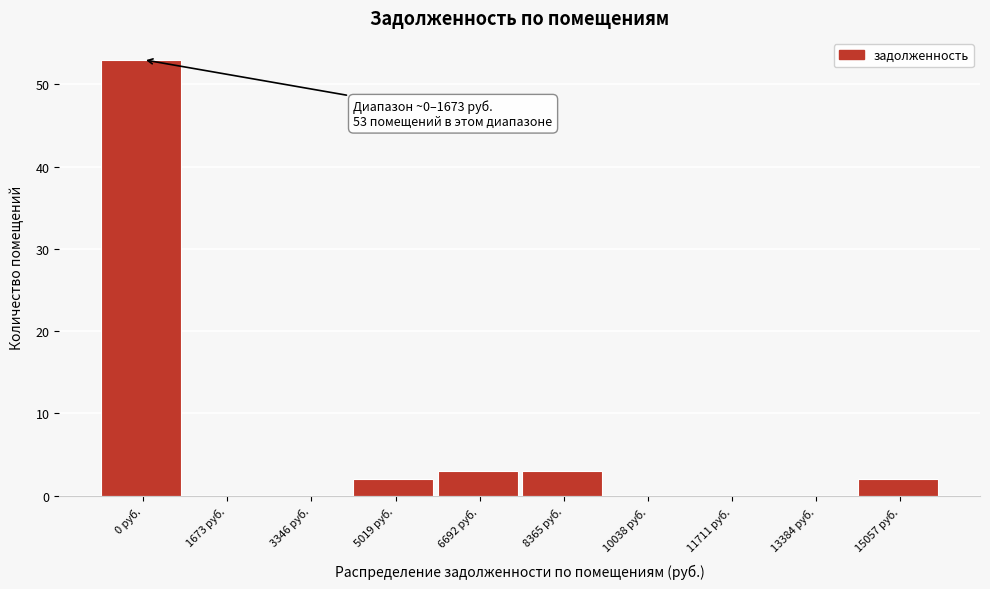

Reading left to right, extract all data points from this chart.

0 руб.=53	1673 руб.=0	3346 руб.=0	5019 руб.=2	6692 руб.=3	8365 руб.=3	10038 руб.=0	11711 руб.=0	13384 руб.=0	15057 руб.=2